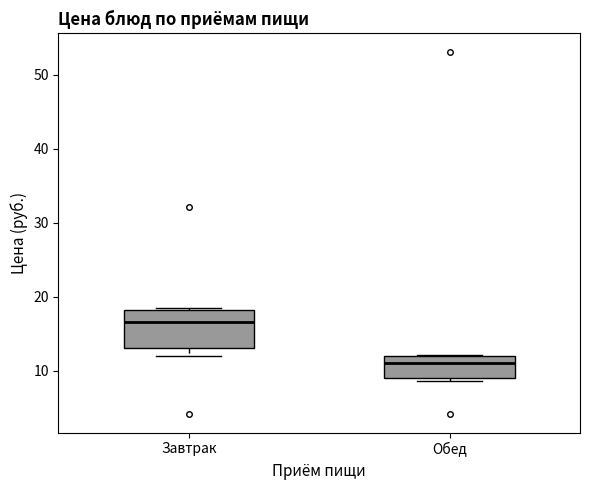

Which box's median line is the highest?

Завтрак